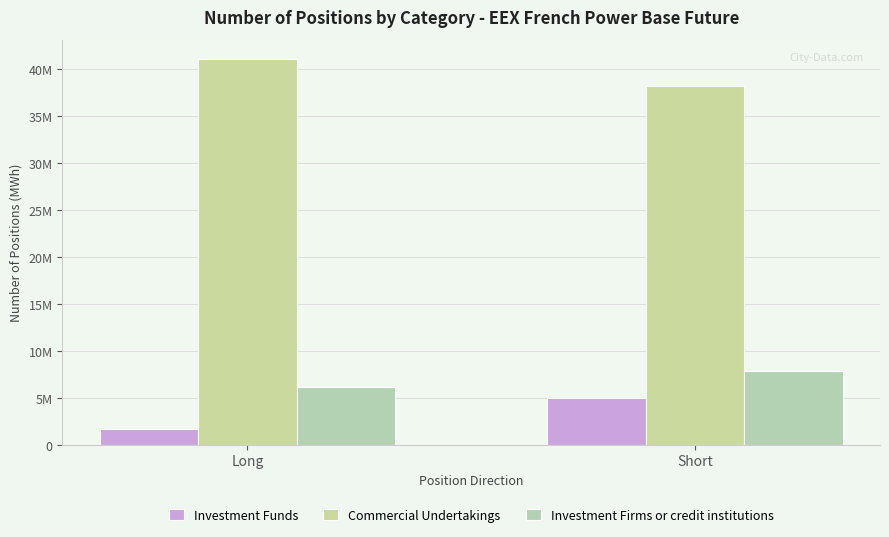

Does the chart contain any negative values?

No